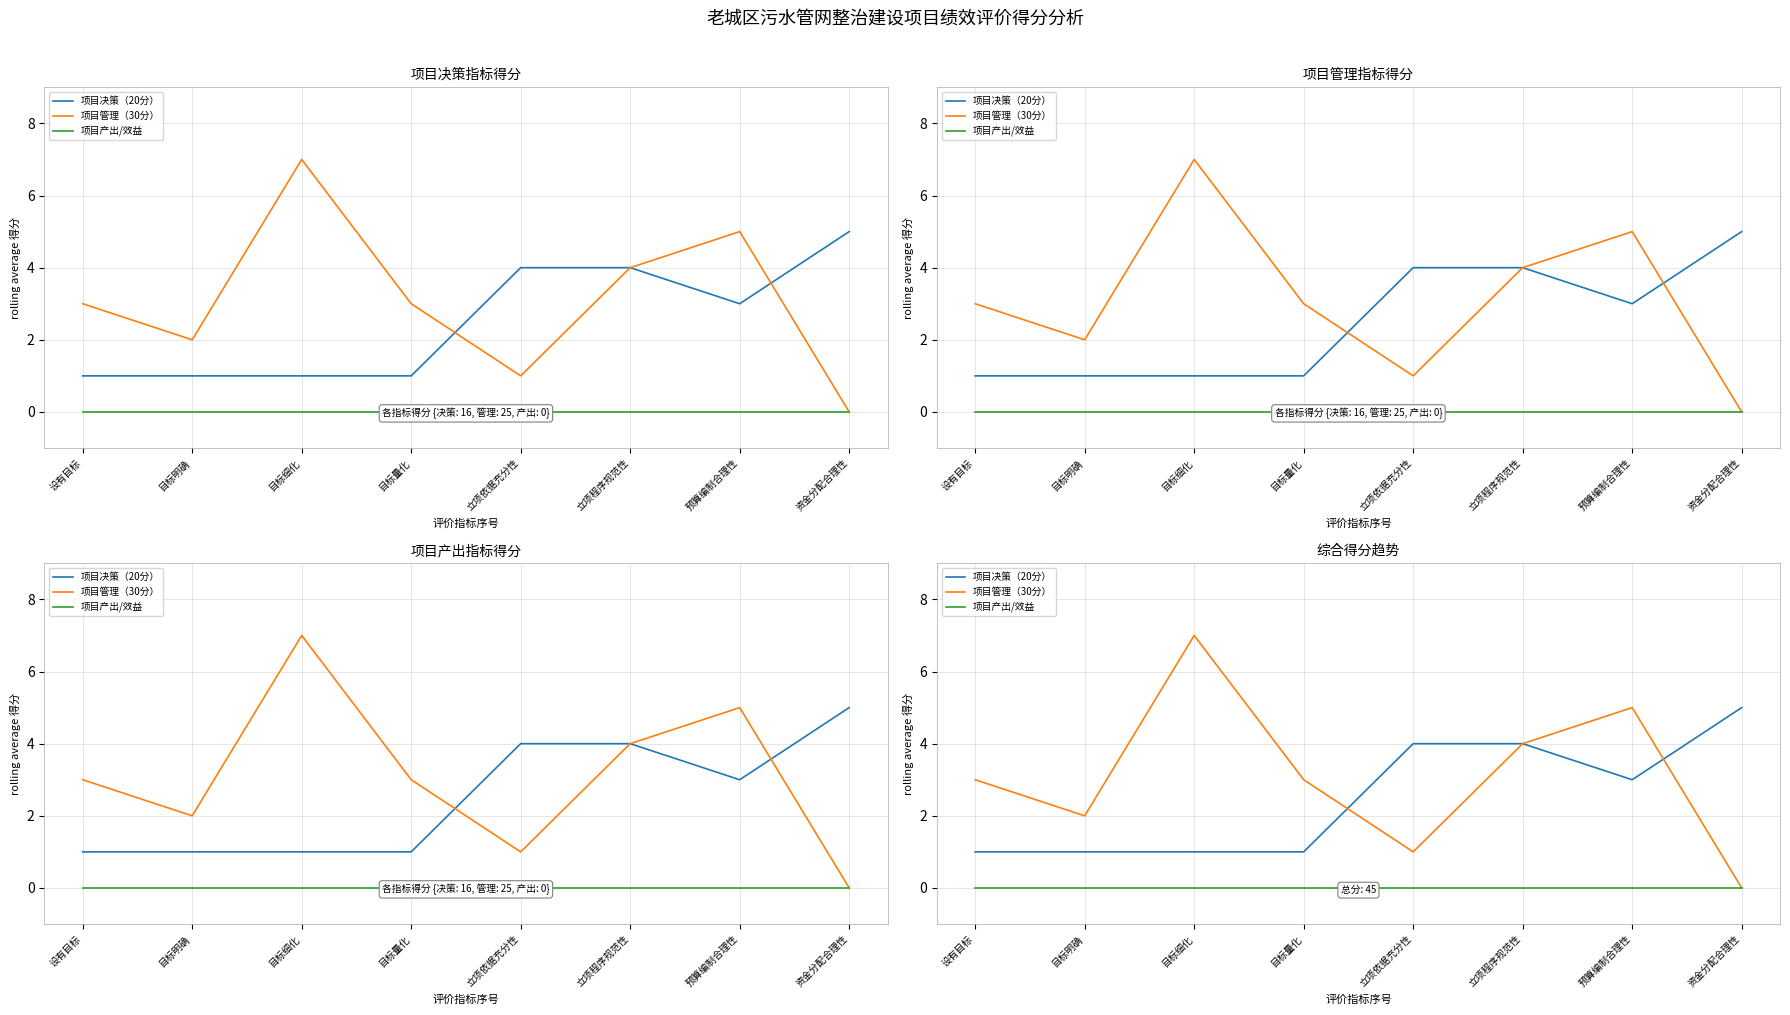

Rank the series by their maximum value, from lowest to highest.

项目产出/效益, 项目决策（20分）, 项目管理（30分）